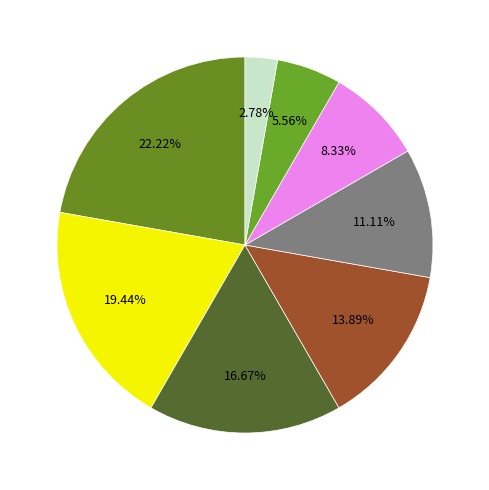

How many segments does this pie chart have?

8